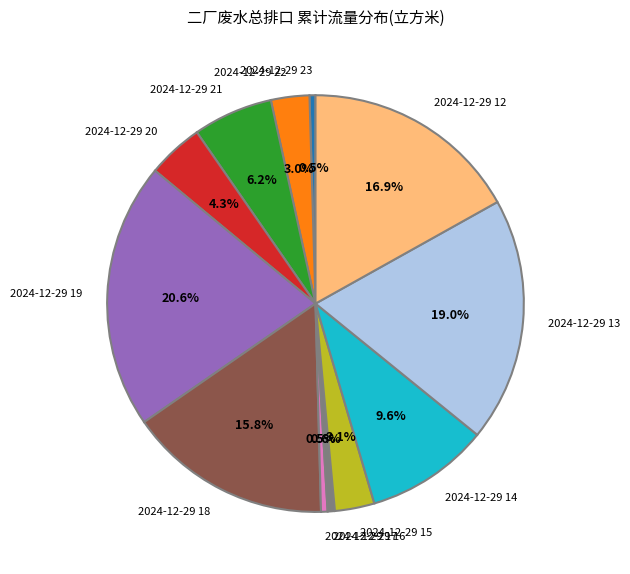

Does 2024-12-29 12 represent more than half of the total?

No